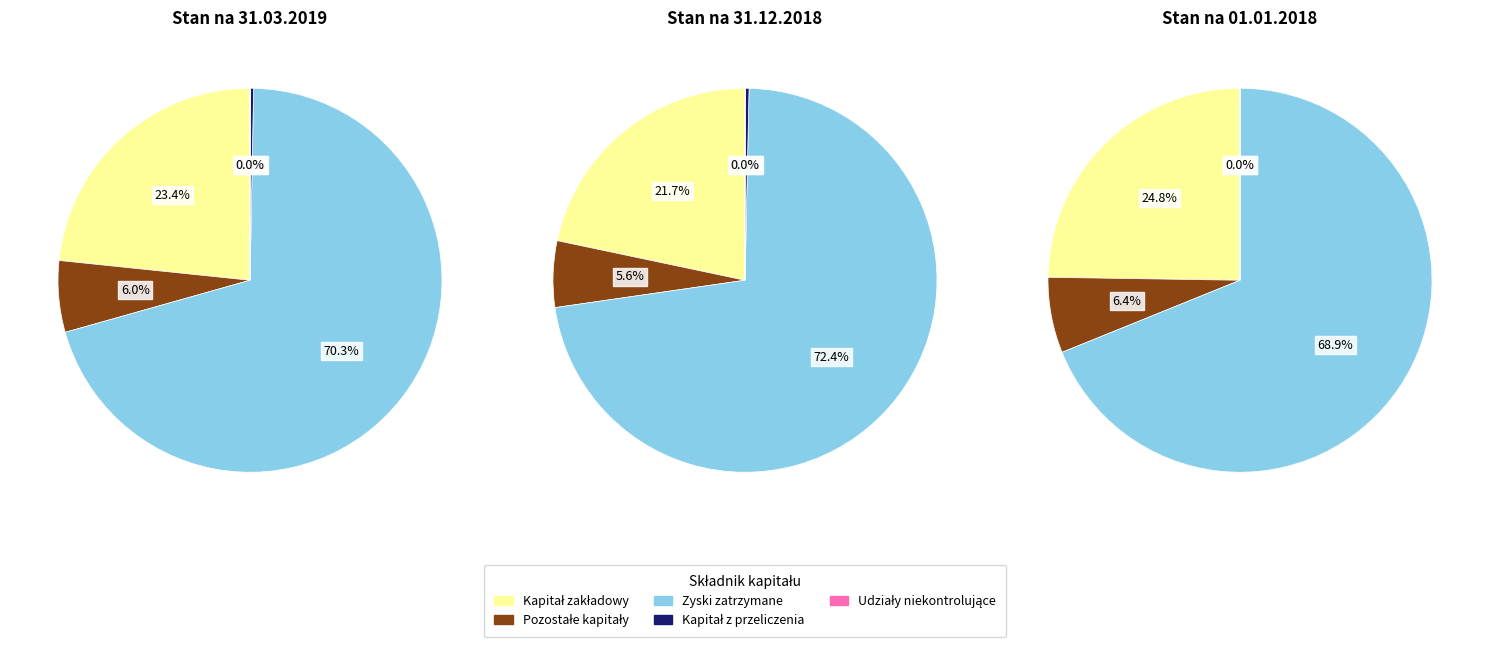

What is the ratio of the value at Zyski zatrzymane to the value at Kapitał z przeliczenia?

248.1